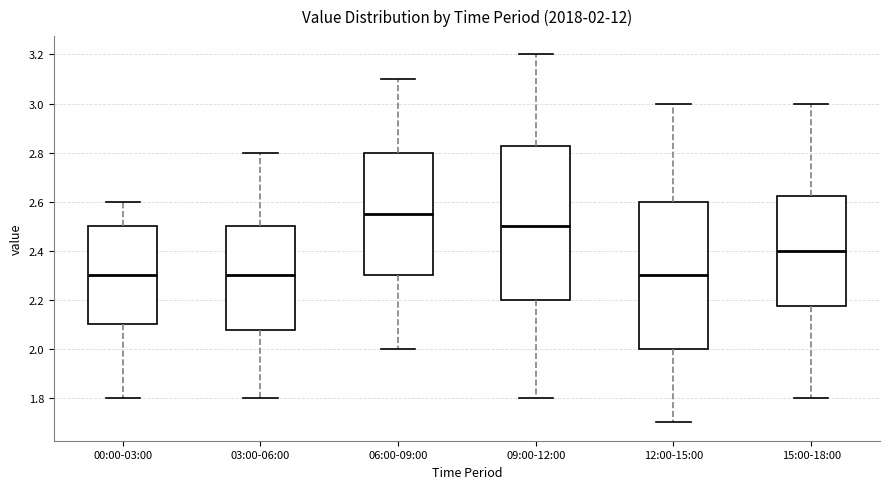

Comparing the boxes themselves (not the whiskers), which one is the tallest?

09:00-12:00